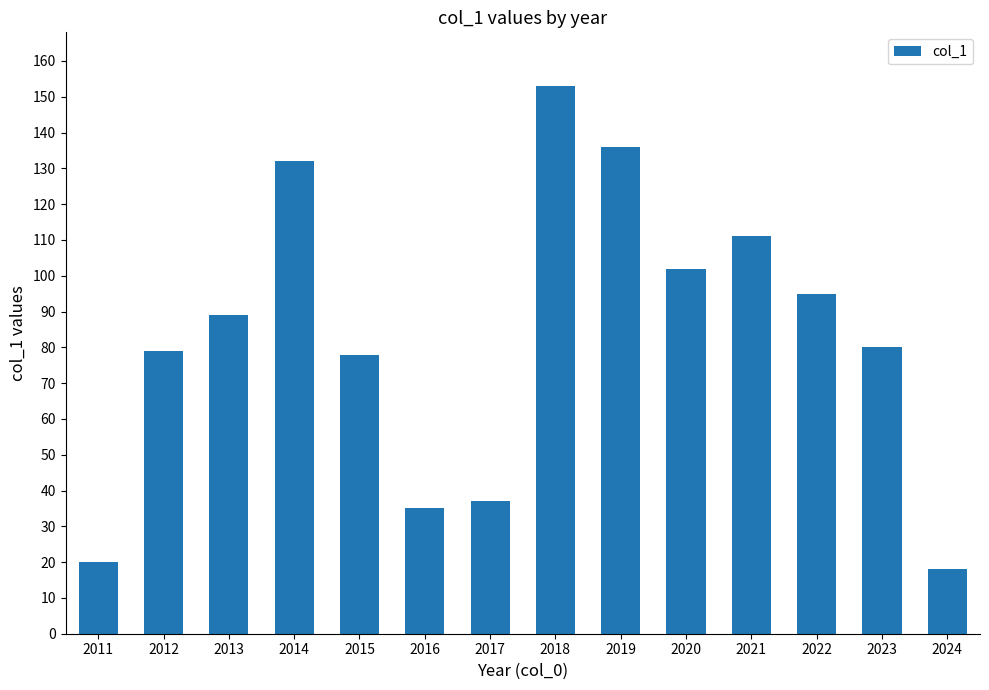

Reading right to left, list all the values displayed in this chart.

18	80	95	111	102	136	153	37	35	78	132	89	79	20